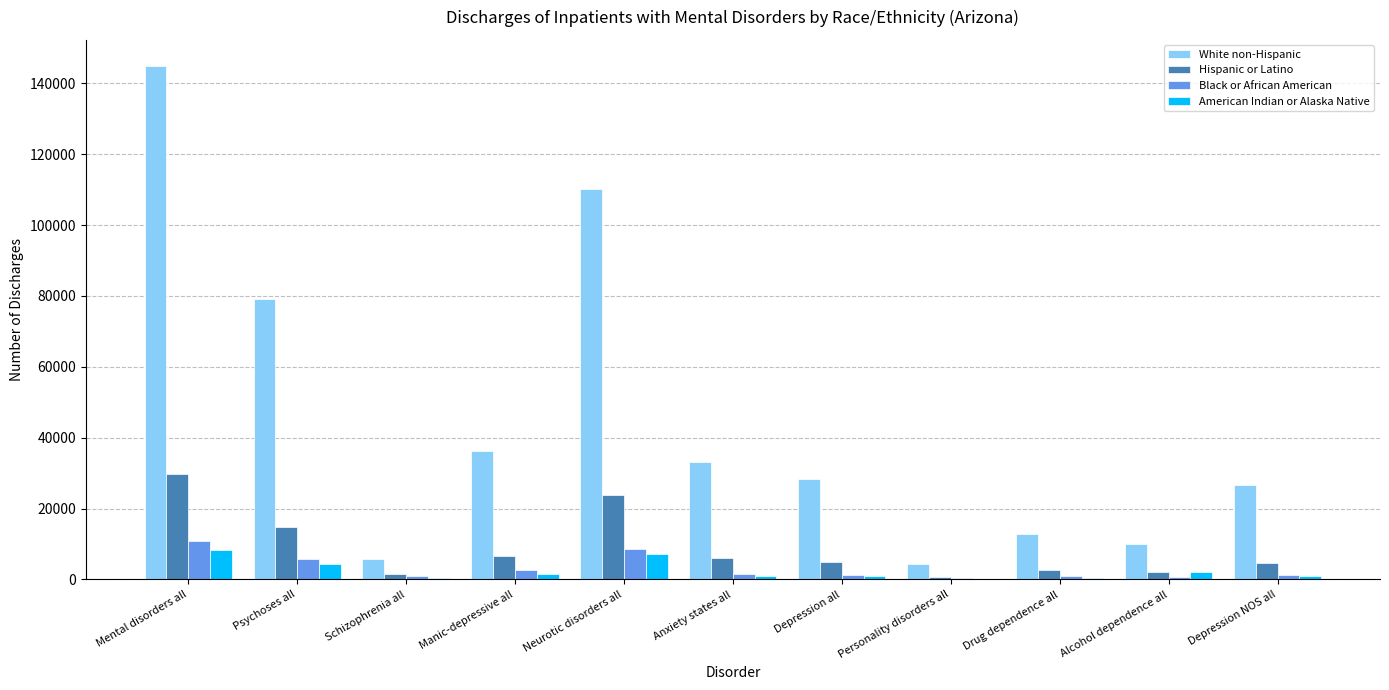

At which category is the sum across all series the highest?

Mental disorders all